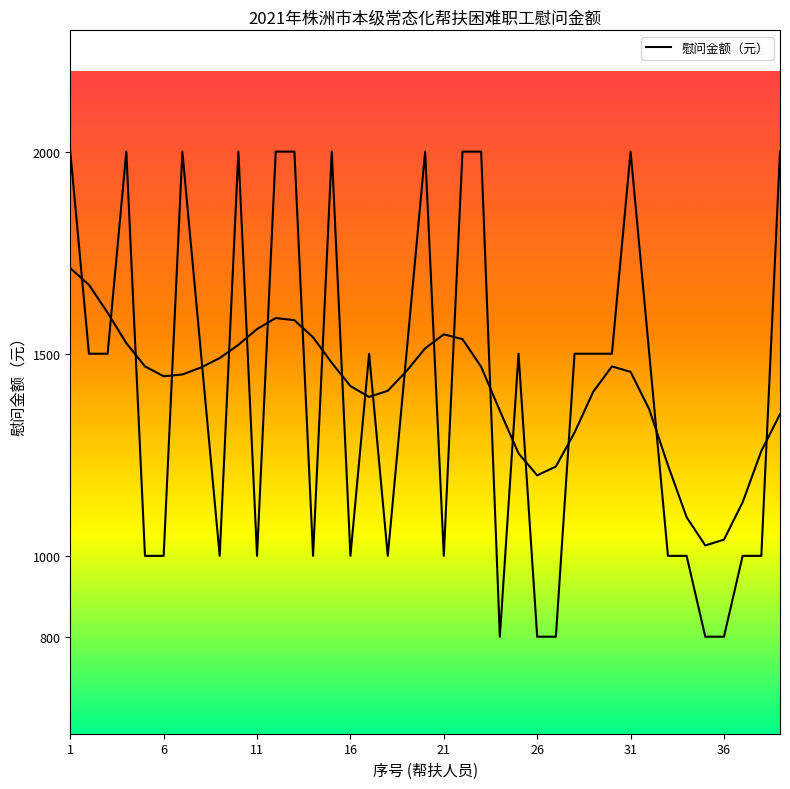

How many points are higher than both their immediate neighbors (excluding endpoints)?

8